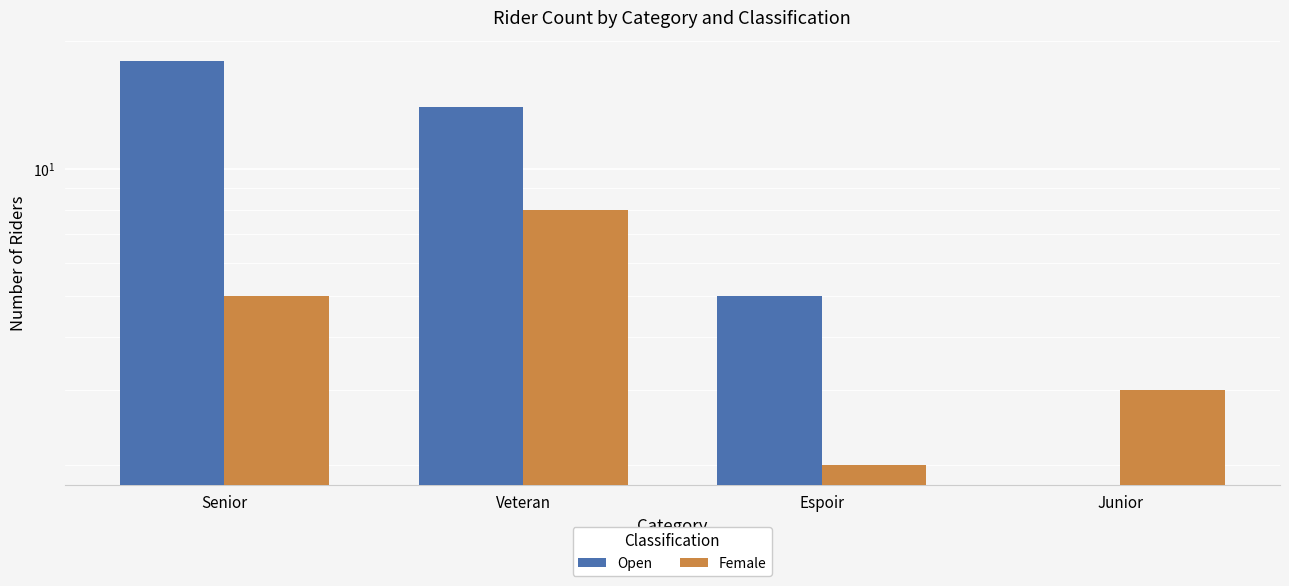

What is the difference between the second highest and second lowest values in the Open series?

9